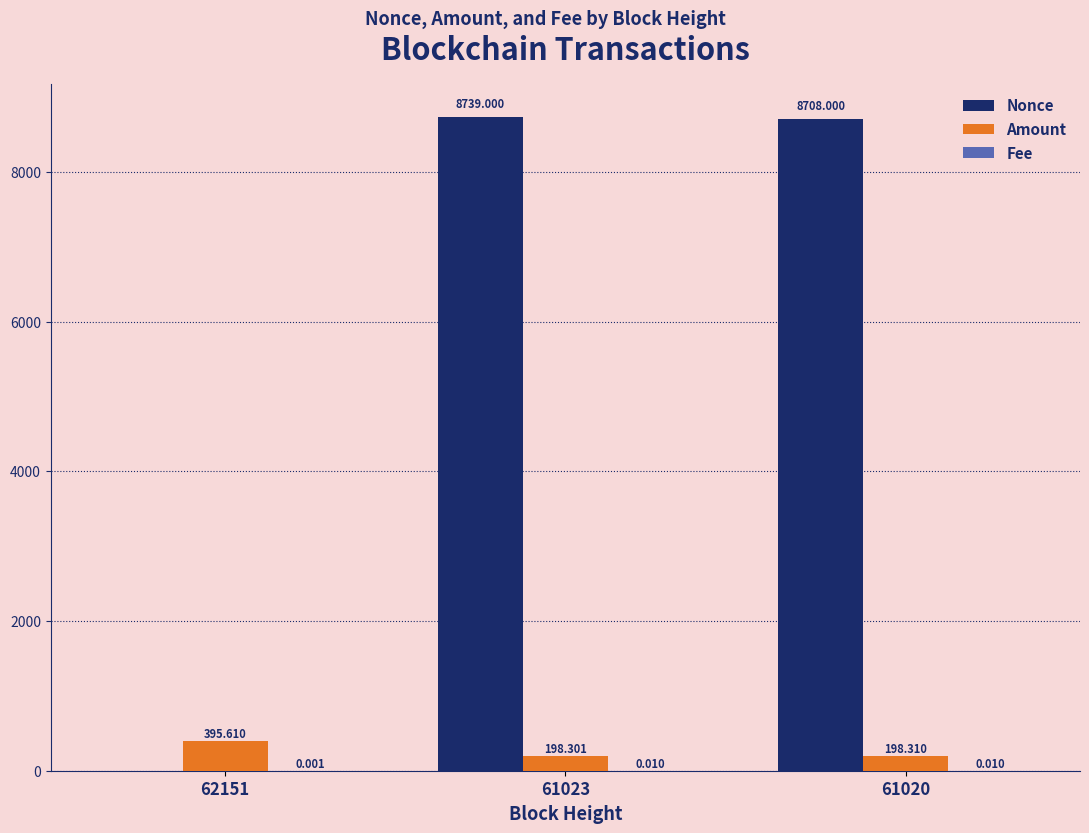

The value of Nonce at 61023 is 8739.0. True or false?

True